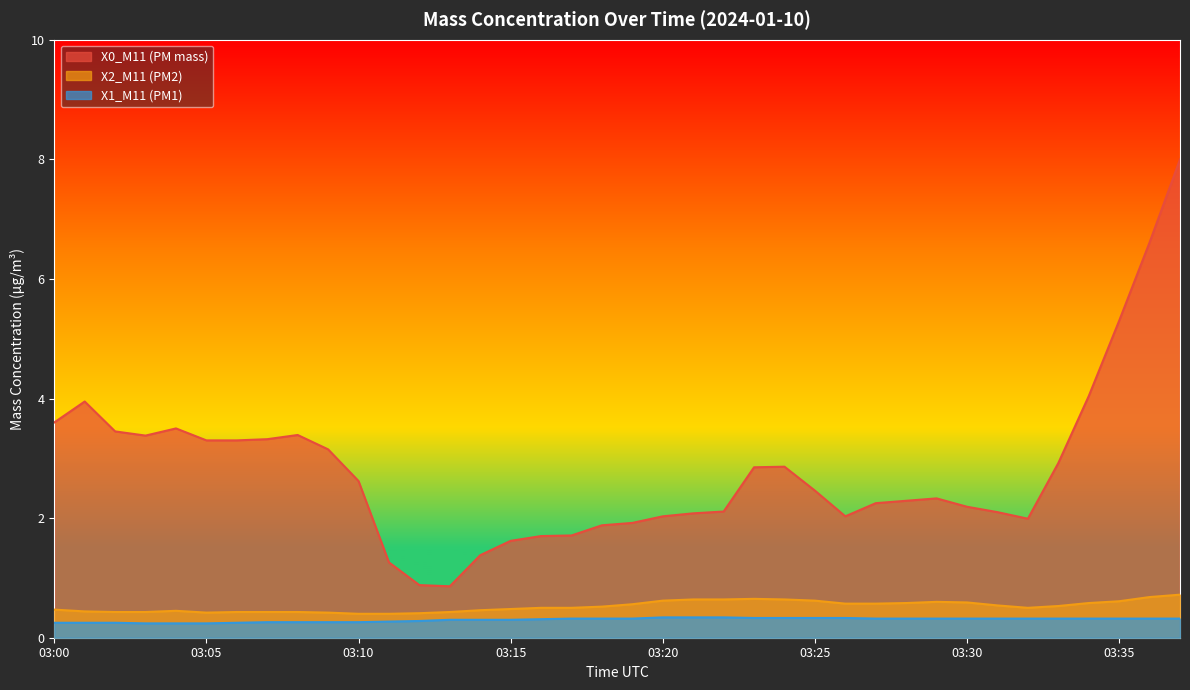

What is the minimum value for X1_M11 (PM1)?

0.2